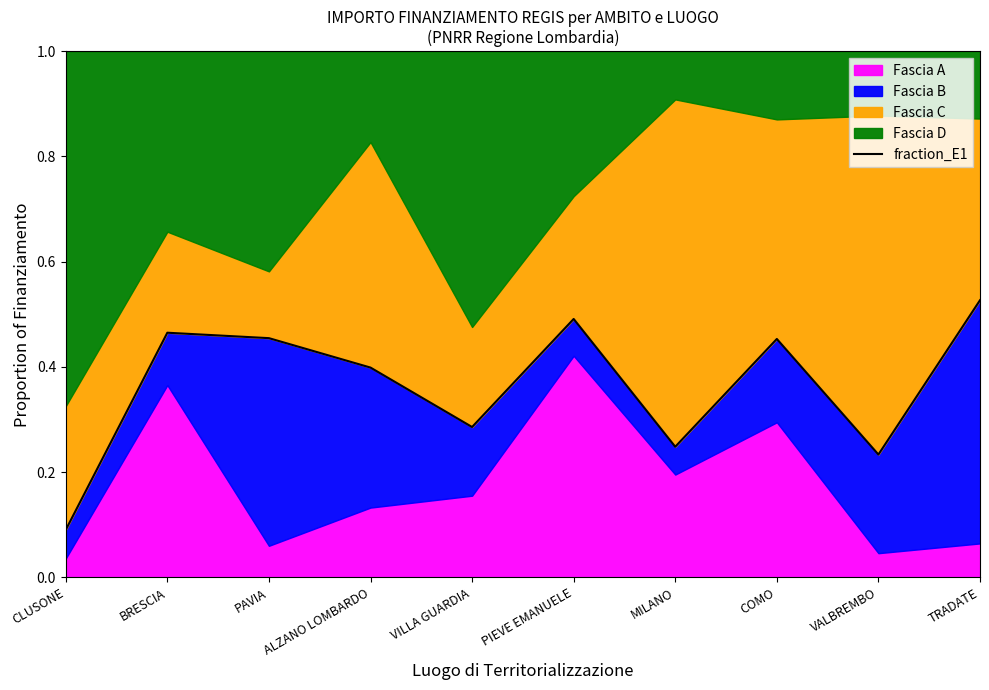

At which category does the data reach its first local peak?

BRESCIA